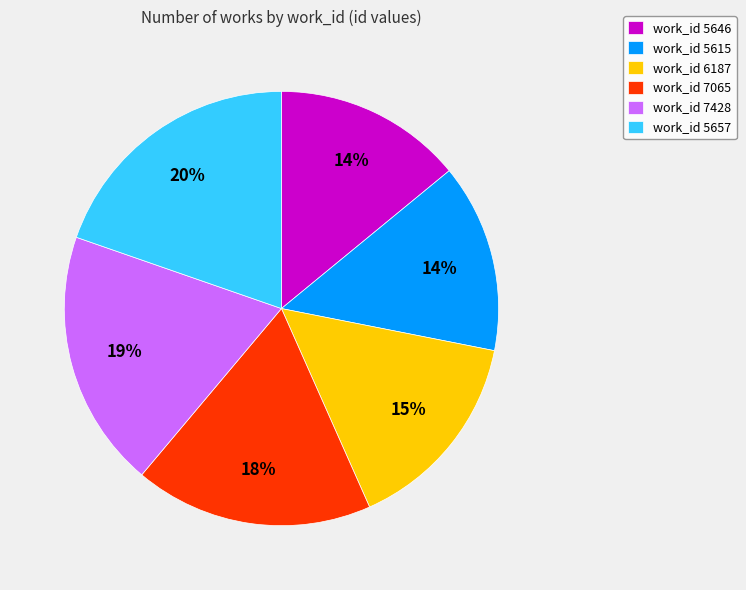

What percentage is the work_id 7428 slice, to the nearest percent?

19%